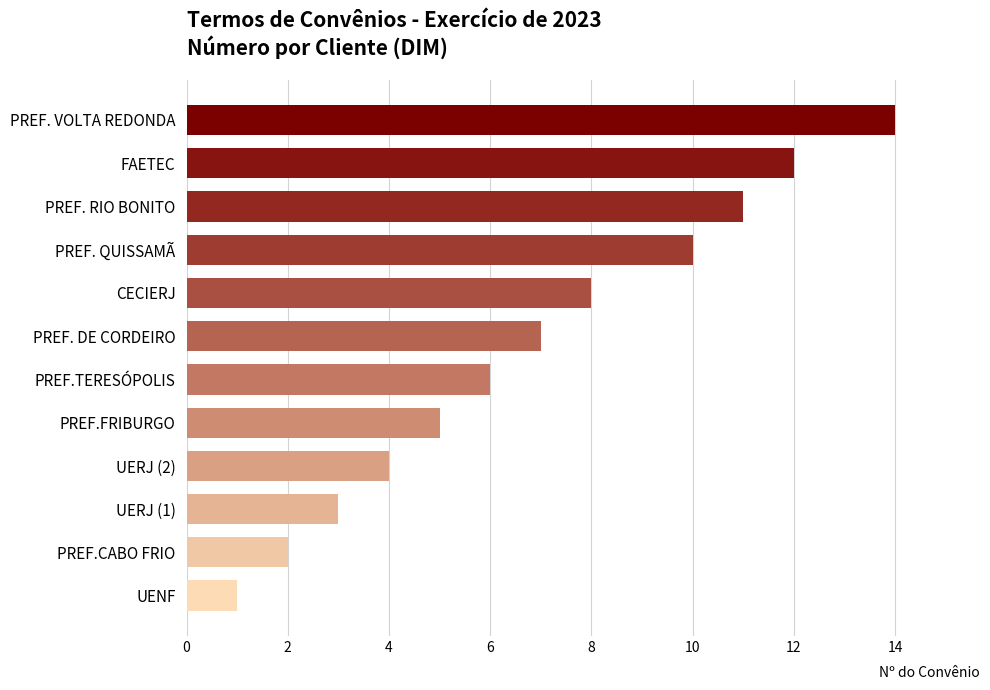

Between FAETEC and PREF. QUISSAMÃ, which is larger?

FAETEC